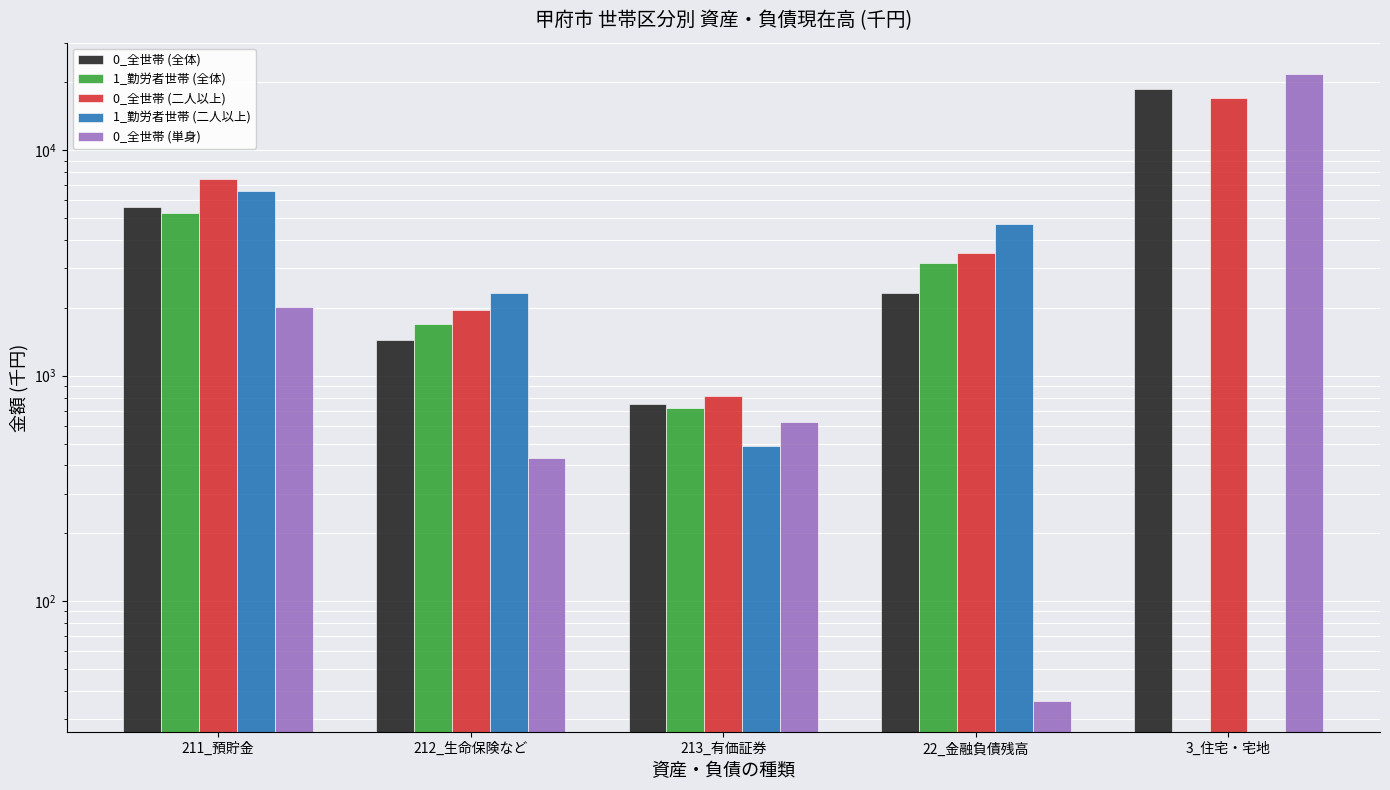

Rank the series by their maximum value, from lowest to highest.

1_勤労者世帯 (全体), 1_勤労者世帯 (二人以上), 0_全世帯 (二人以上), 0_全世帯 (全体), 0_全世帯 (単身)